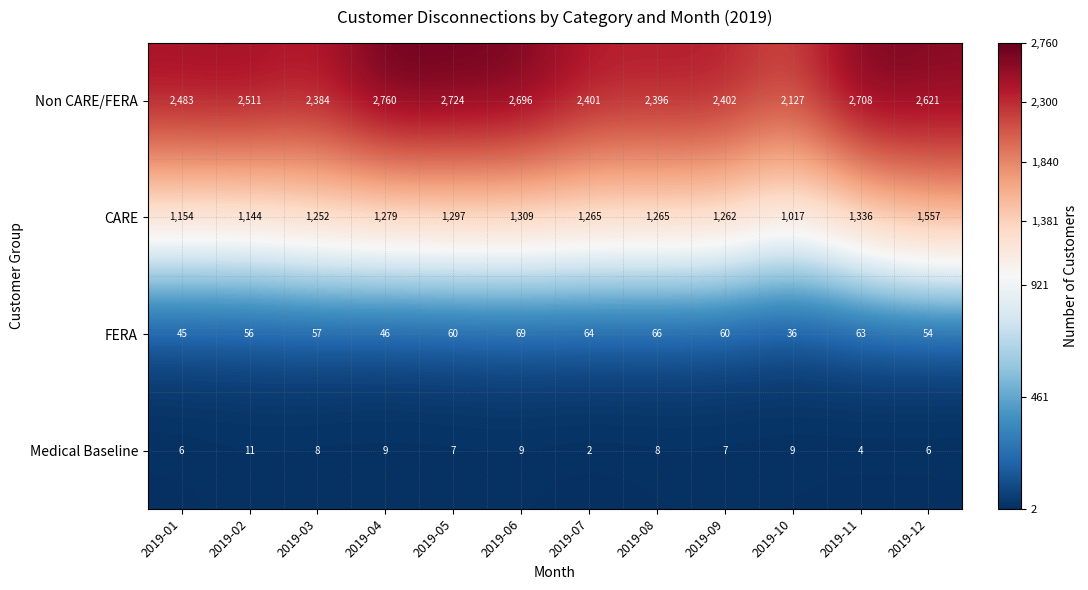

Which series has the largest total across all categories?

Non CARE/FERA